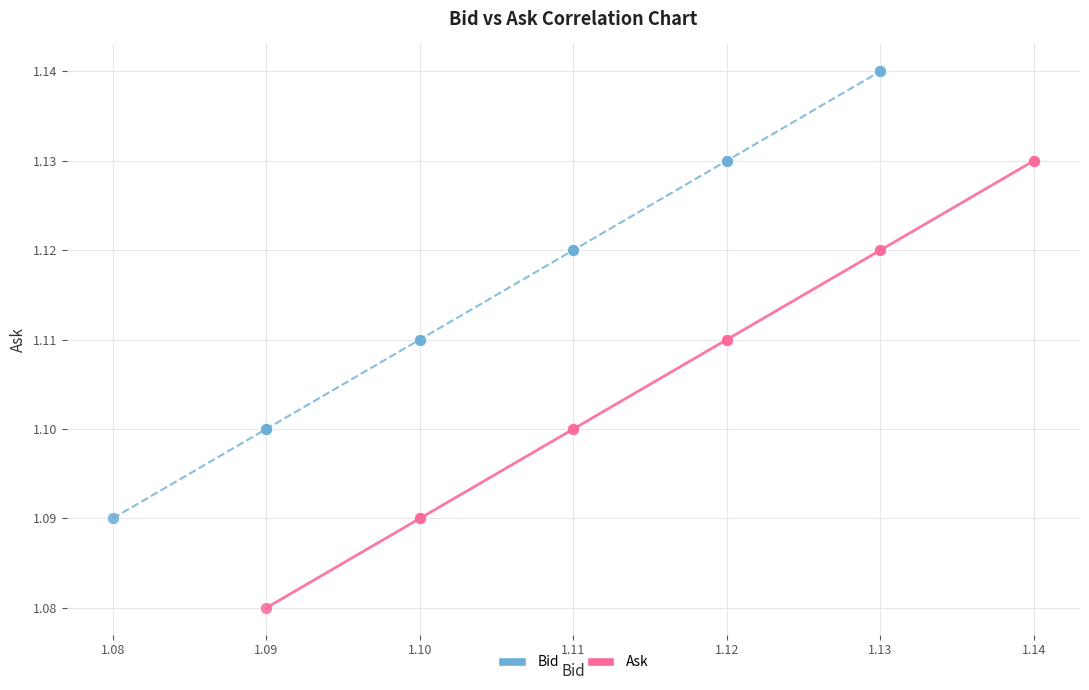

Which series contains the highest Y value?

Bid